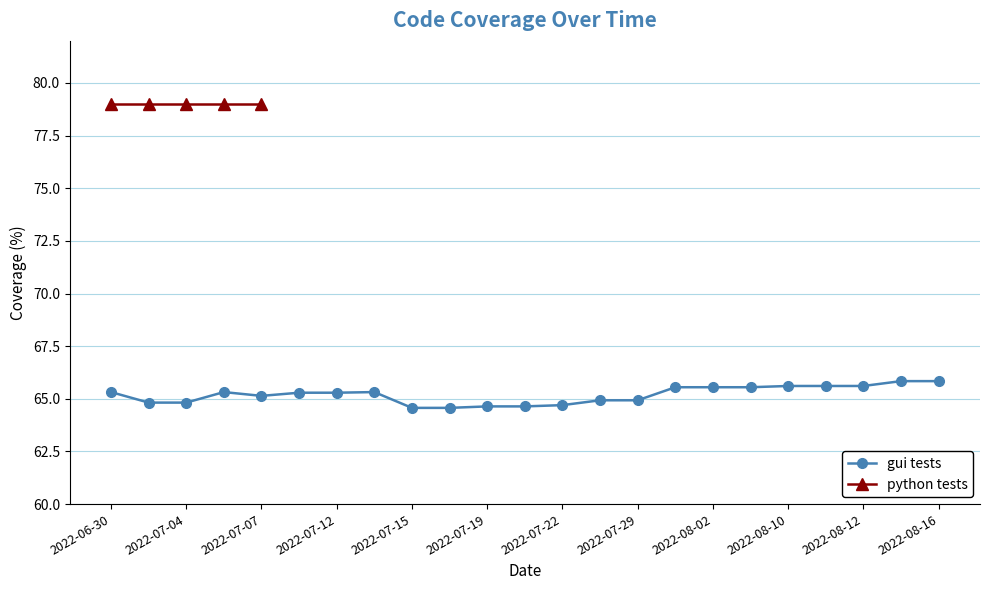

What is the minimum value for gui tests?

64.6